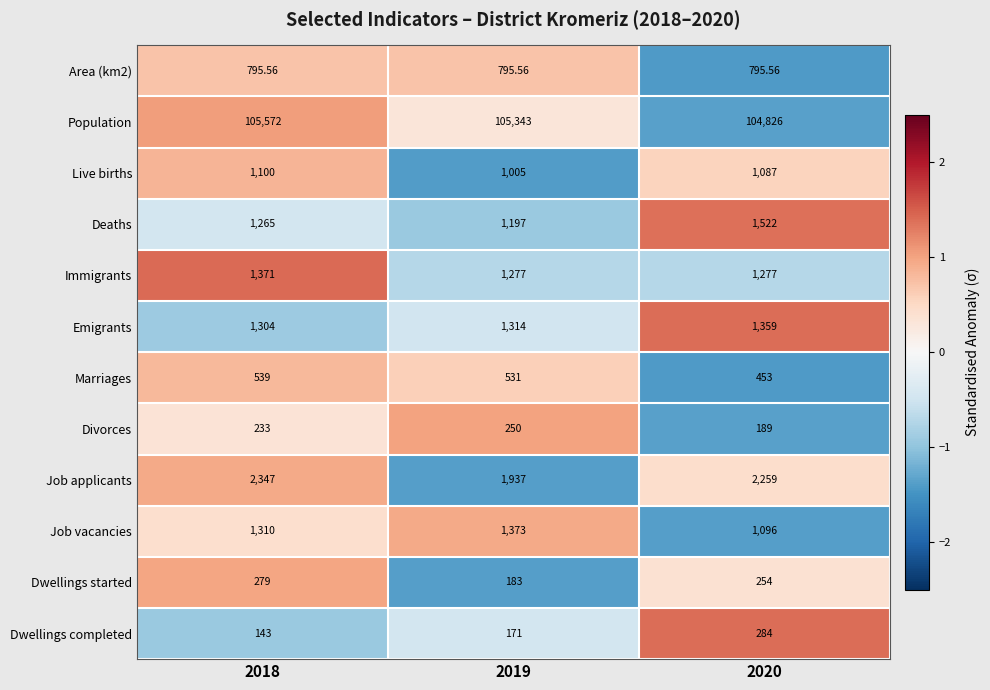

What is the difference between the highest and lowest values at 2020?

104637.0